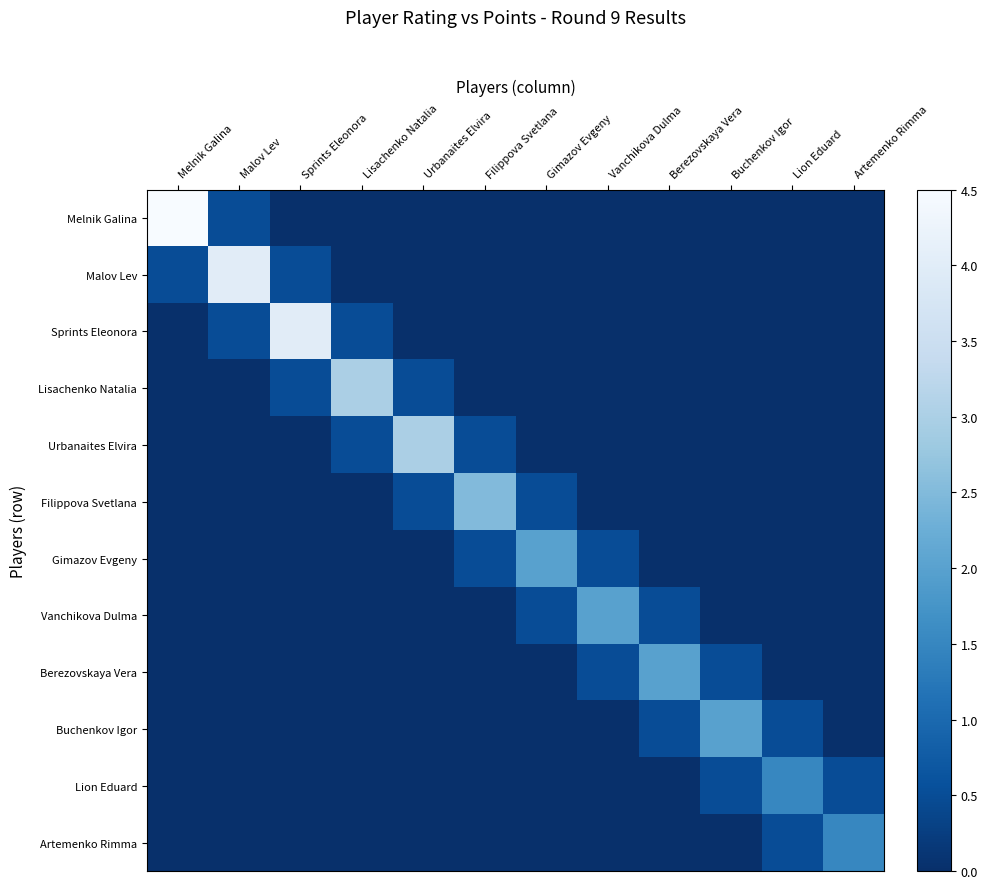

At Vanchikova Dulma, list the series in order from smallest to largest.

Melnik Galina, Malov Lev, Sprints Eleonora, Lisachenko Natalia, Urbanaites Elvira, Filippova Svetlana, Buchenkov Igor, Lion Eduard, Artemenko Rimma, Gimazov Evgeny, Berezovskaya Vera, Vanchikova Dulma